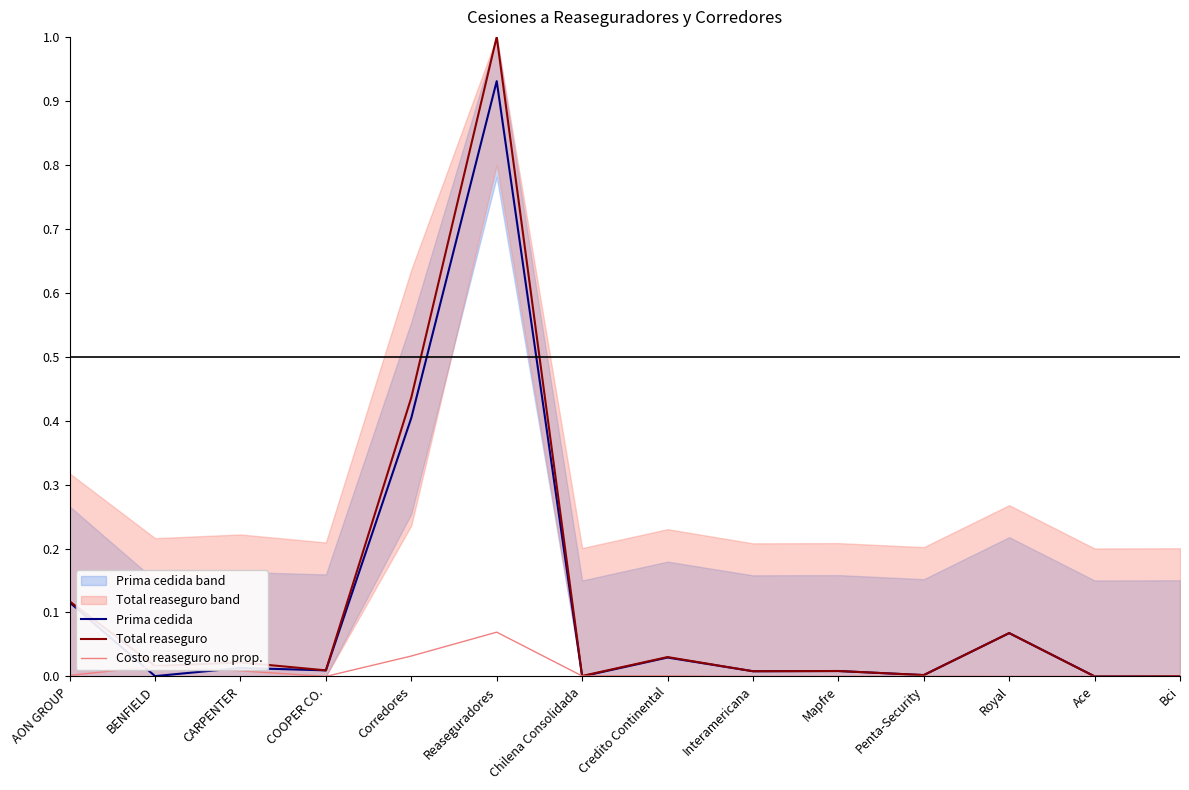

At which category does Total reaseguro reach its first local peak?

CARPENTER